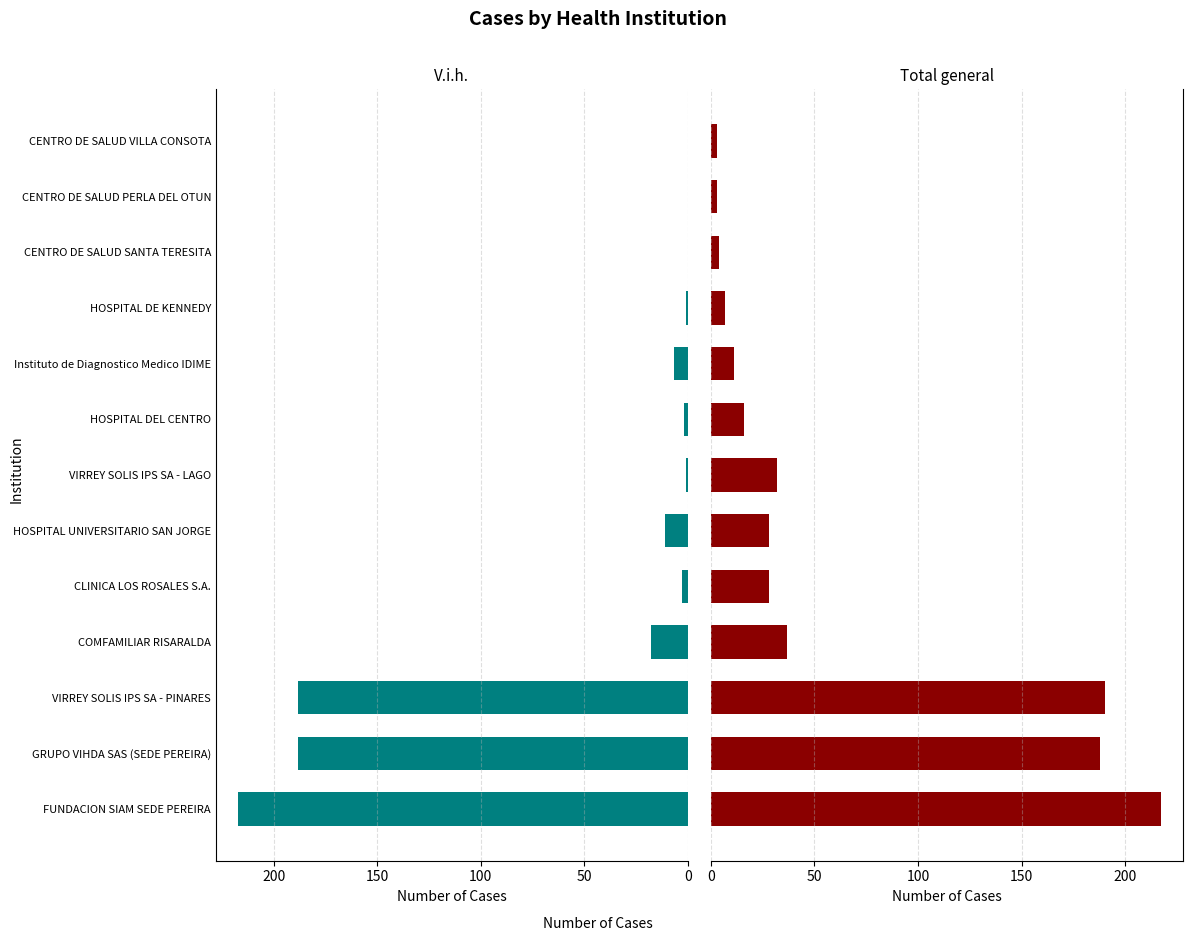

Count the number of data series in this chart.

2